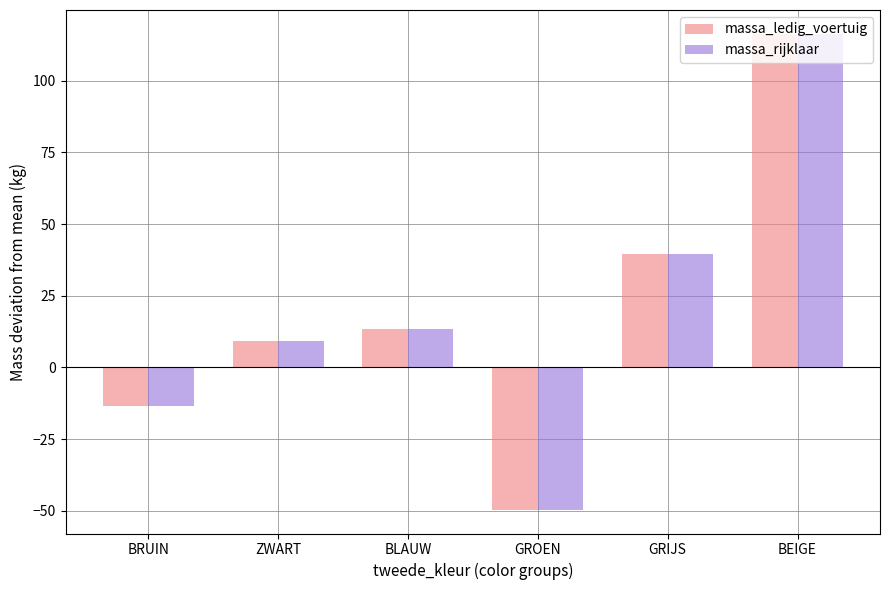

What is the difference between the maximum and second lowest values in the massa_rijklaar series?

130.0